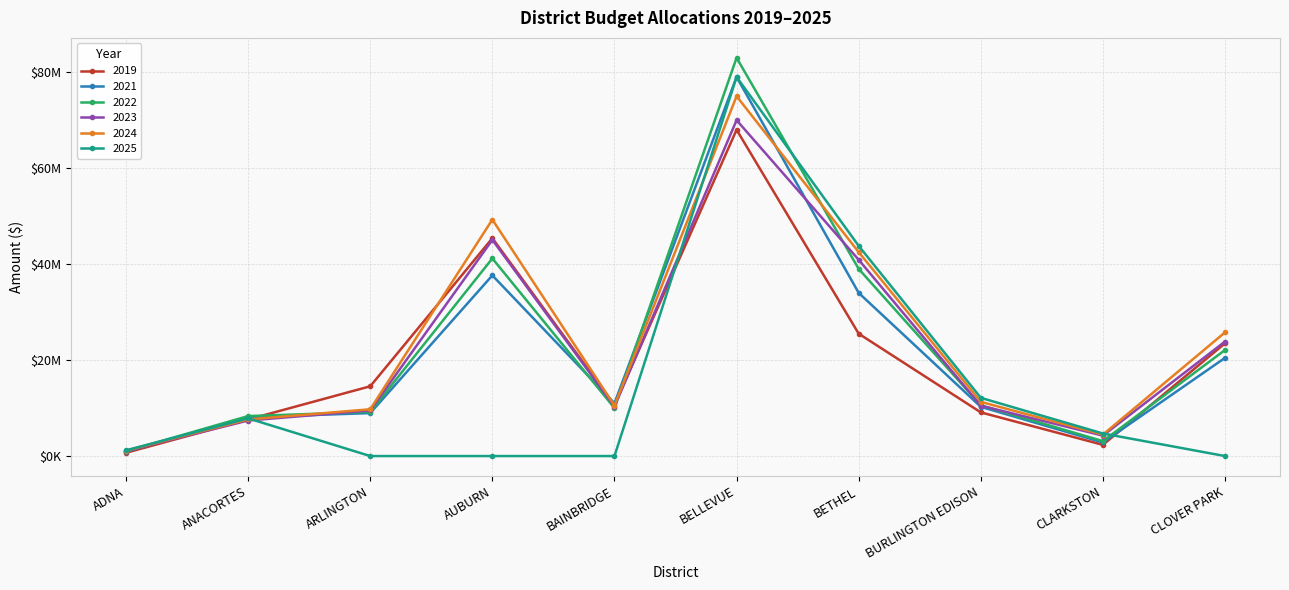

At ADNA, list the series in order from largest to smallest.

2025, 2024, 2023, 2022, 2021, 2019